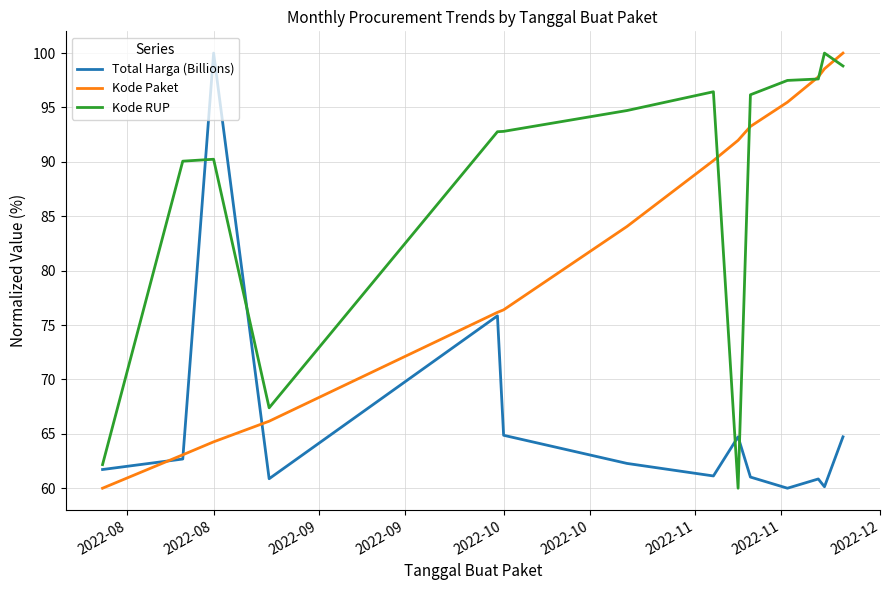

Rank the series by their average value, from lowest to highest.

Total Harga (Billions), Kode Paket, Kode RUP